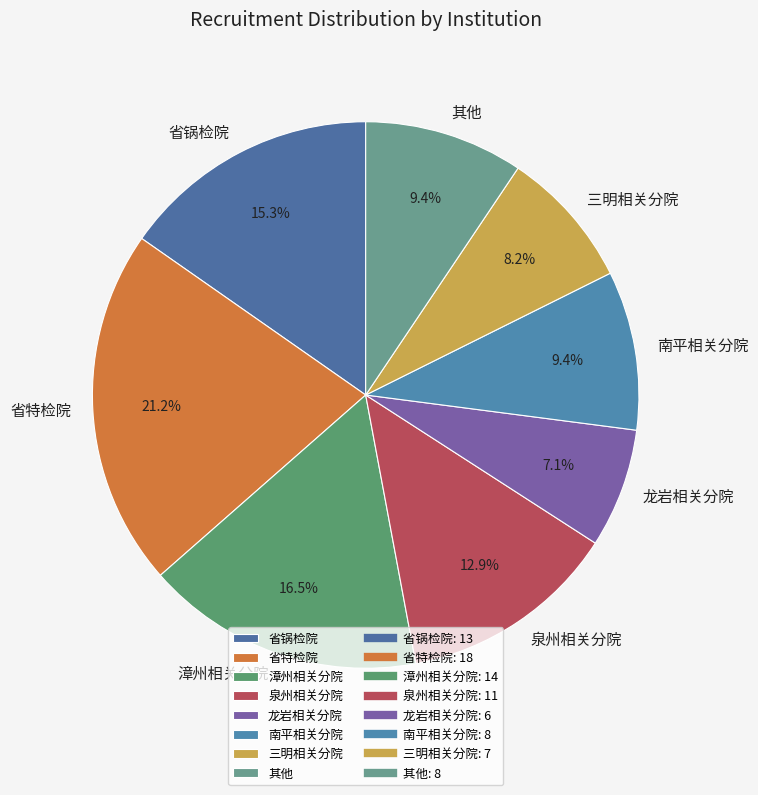

Between 南平相关分院 and 漳州相关分院, which is larger?

漳州相关分院